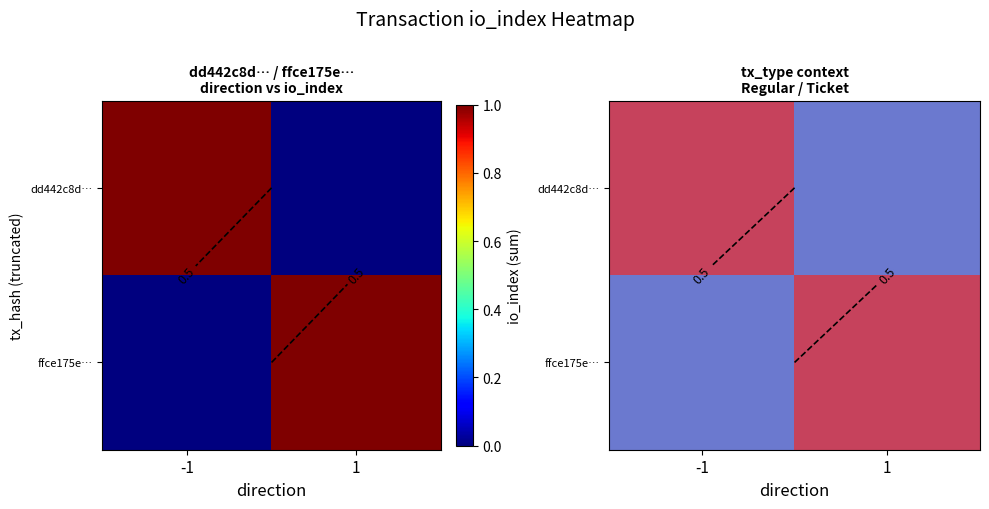

What is the maximum value for ffce175e…?

1